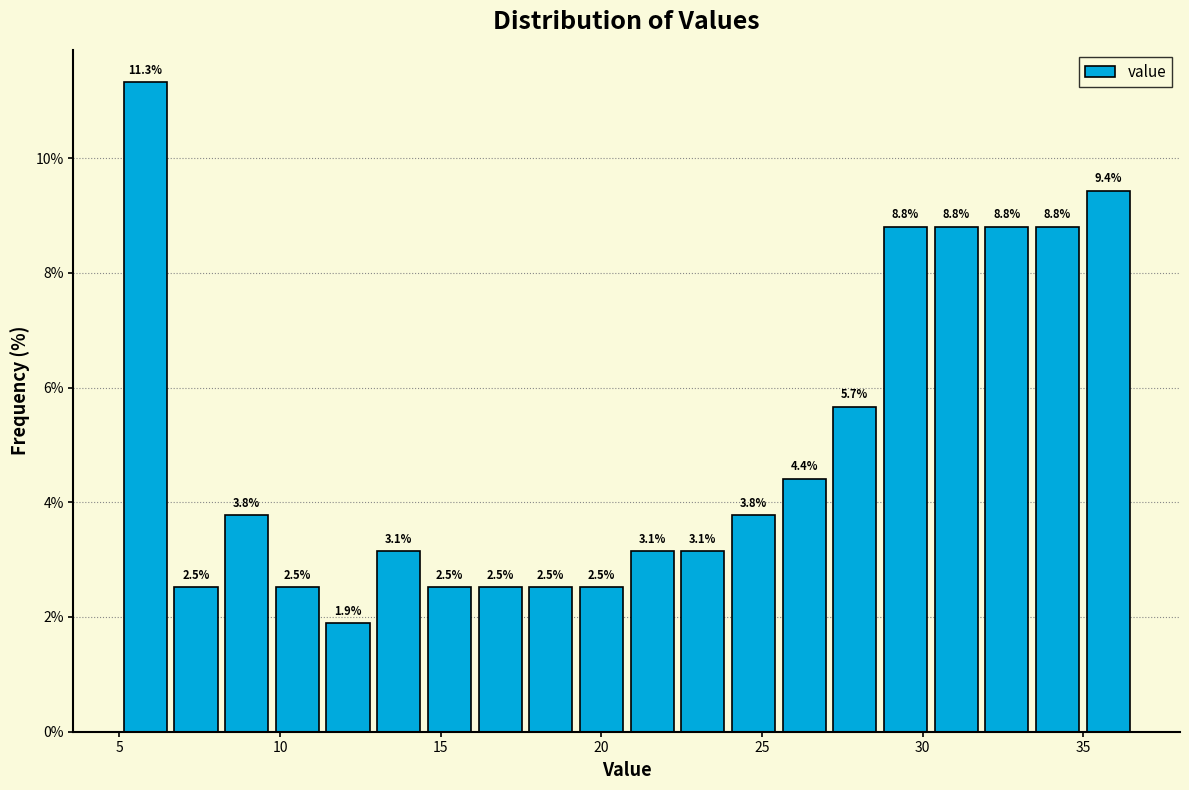

Read against the x-axis, roughly where is the centre of the tallest bar?

6.0